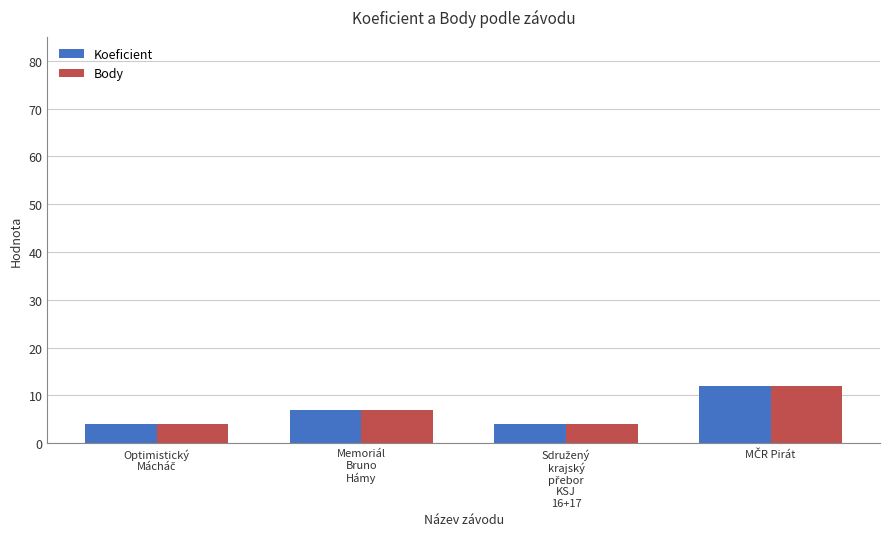

How many bars are there in total?

8